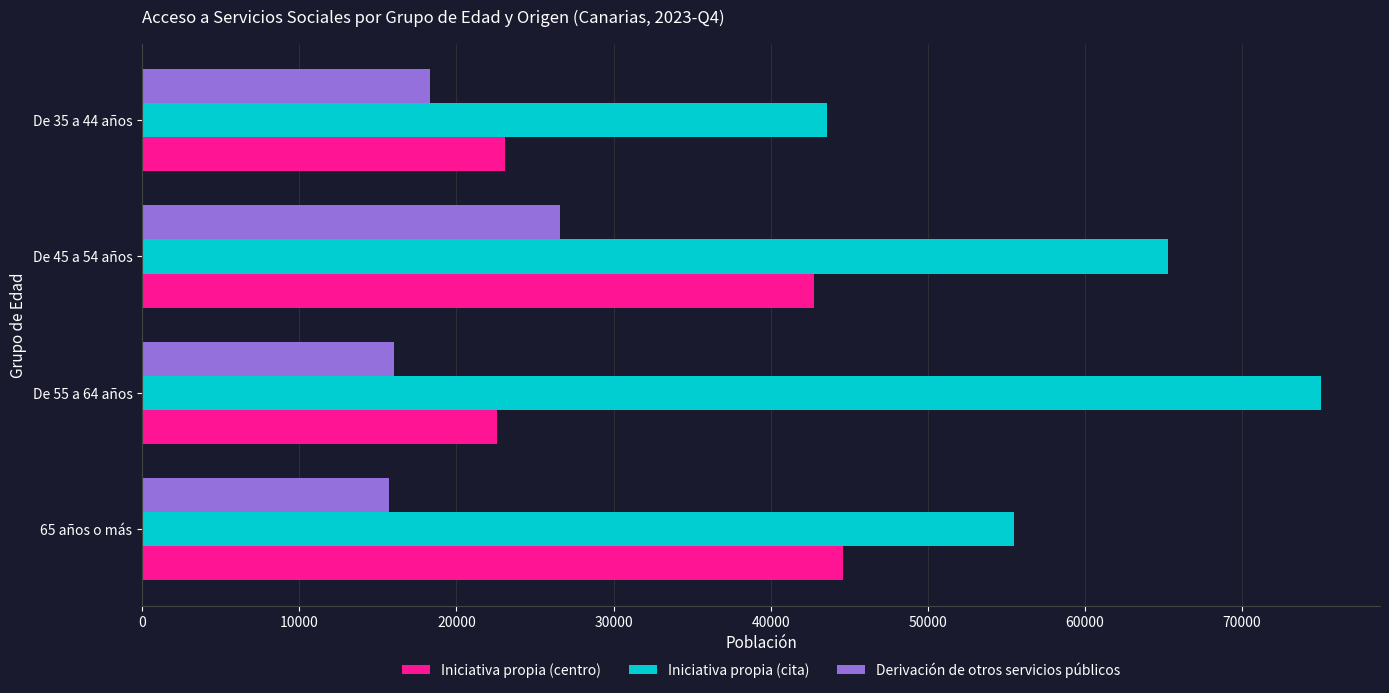

Is the value of Iniciativa propia (cita) at 65 años o más greater than the value of Derivación de otros servicios públicos at De 35 a 44 años?

Yes